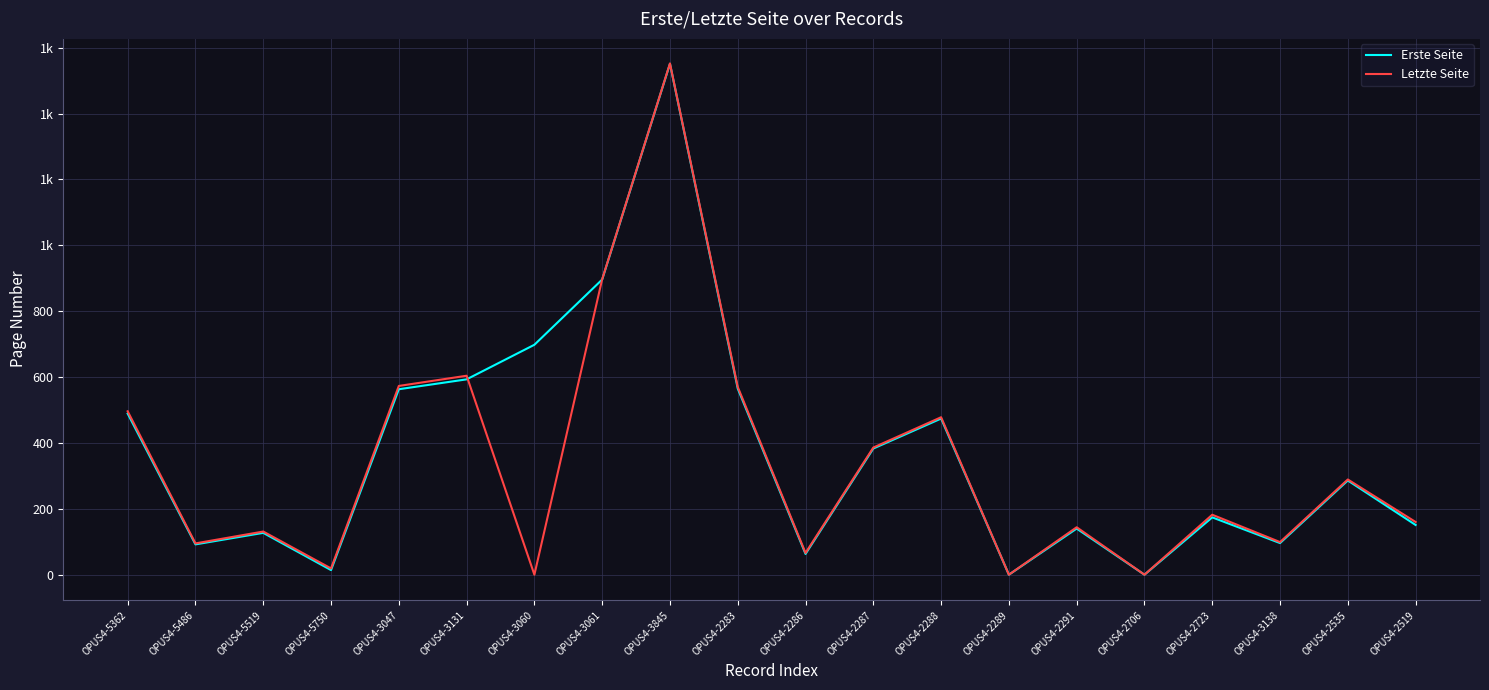

After their last crossing, which series has the higher values: Erste Seite or Letzte Seite?

Letzte Seite